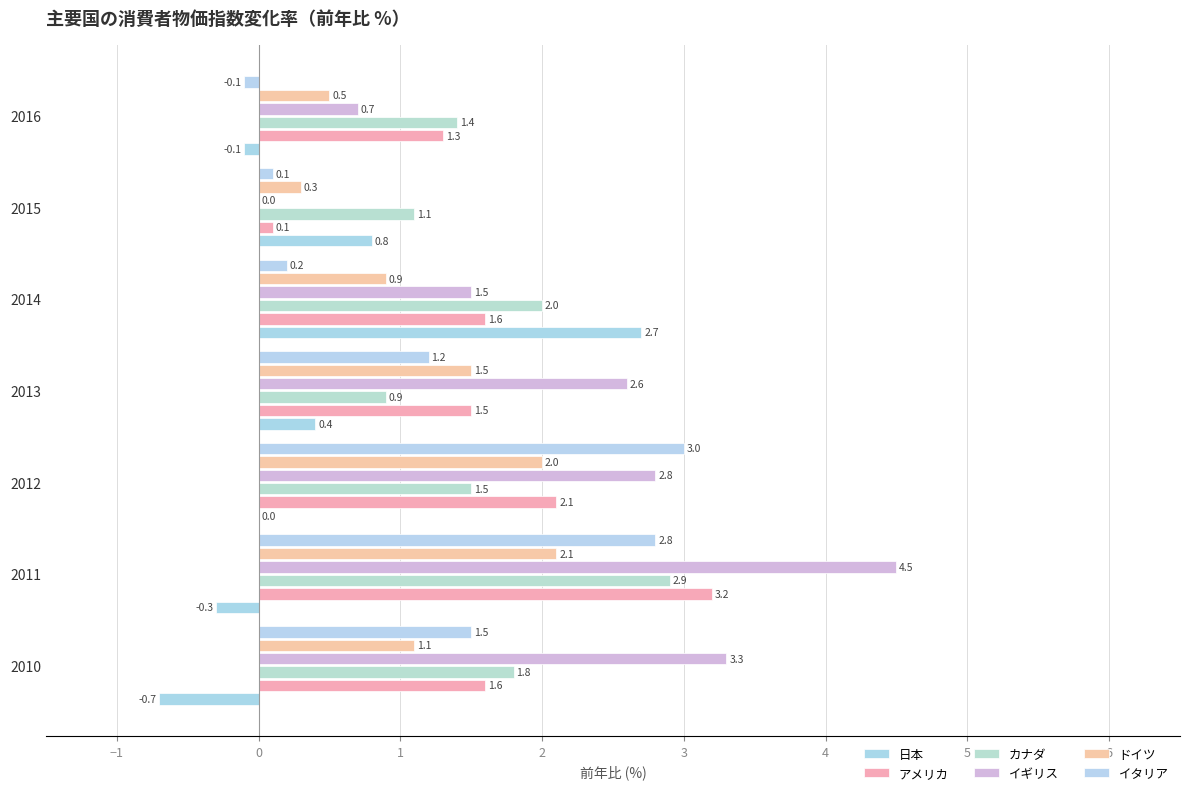

What is the maximum value shown in the chart?

4.5